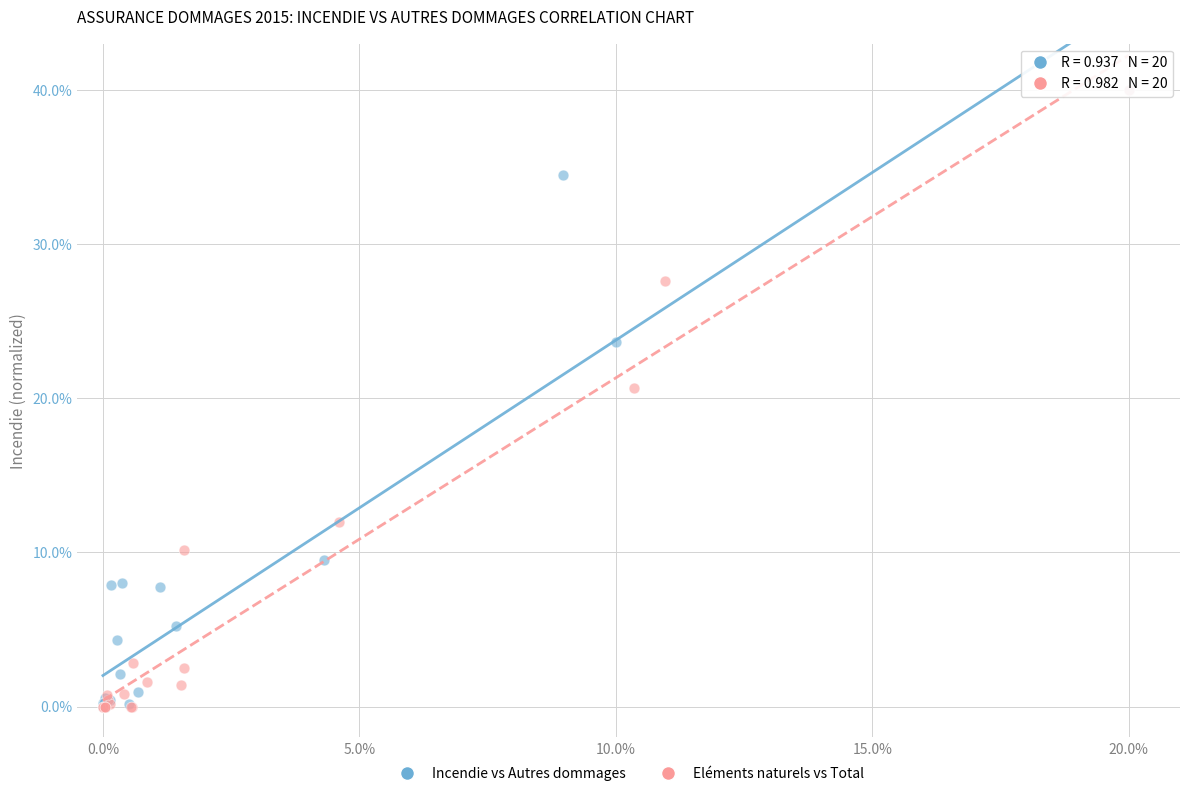

Which series has the widest spread of Y values?

Eléments naturels vs Total